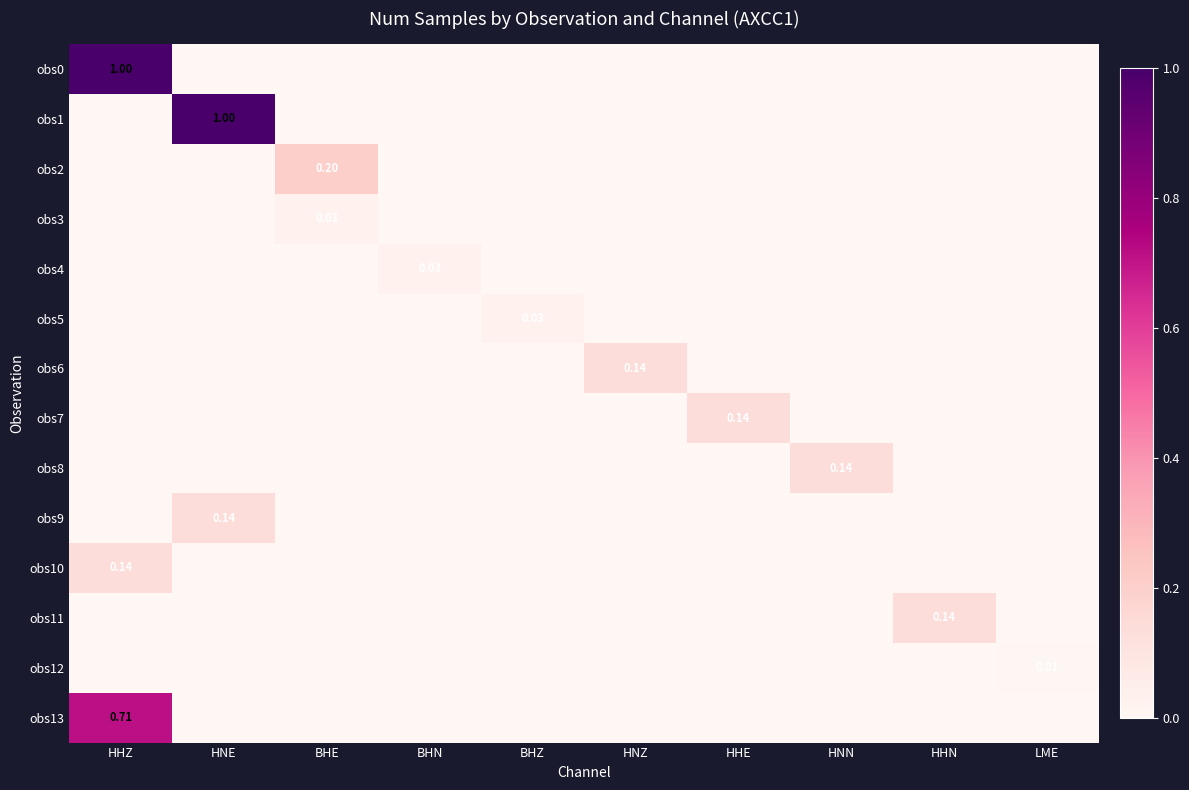

Where is obs13 nearest to the value 0?

HNE